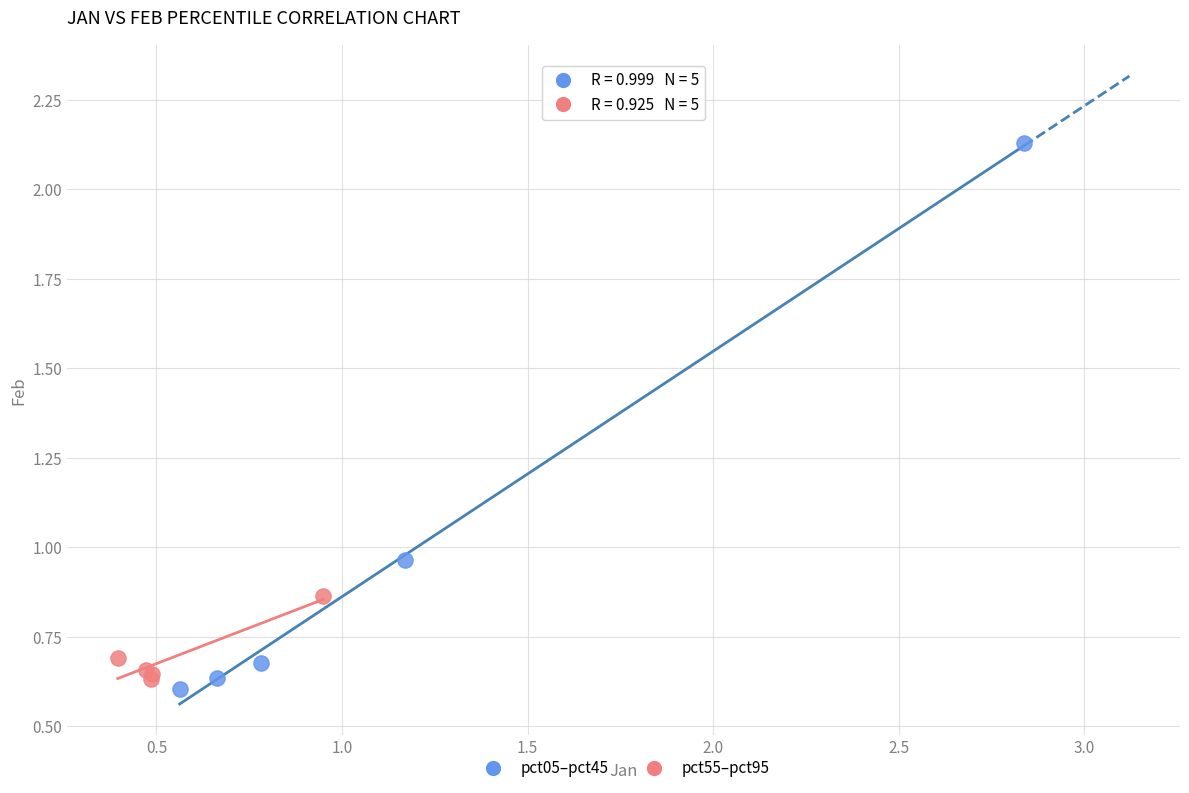

What are all the series names shown in the legend?

pct05–pct45, pct55–pct95